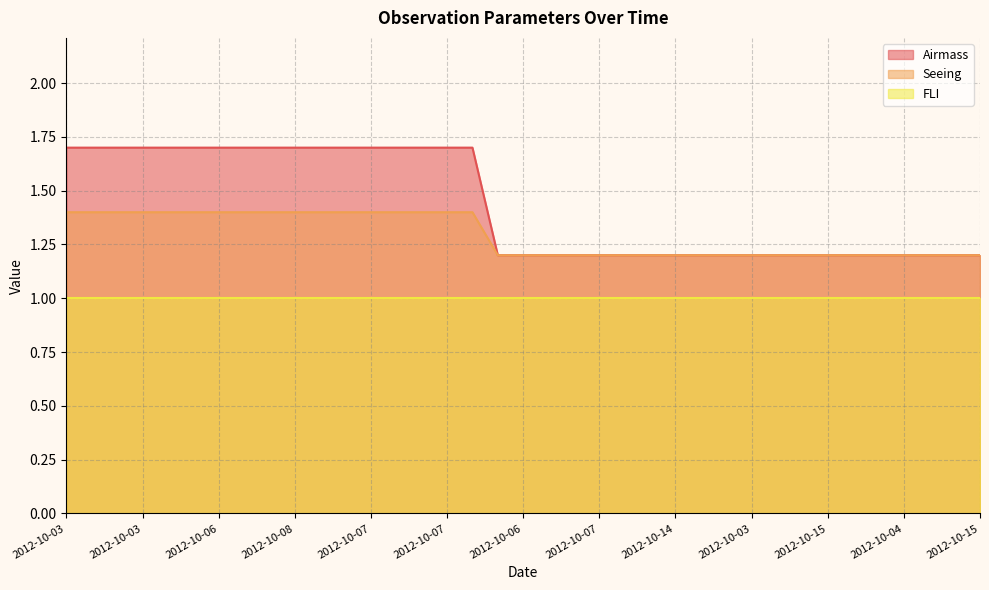

True or false: Seeing and Airmass intersect in this chart.

False